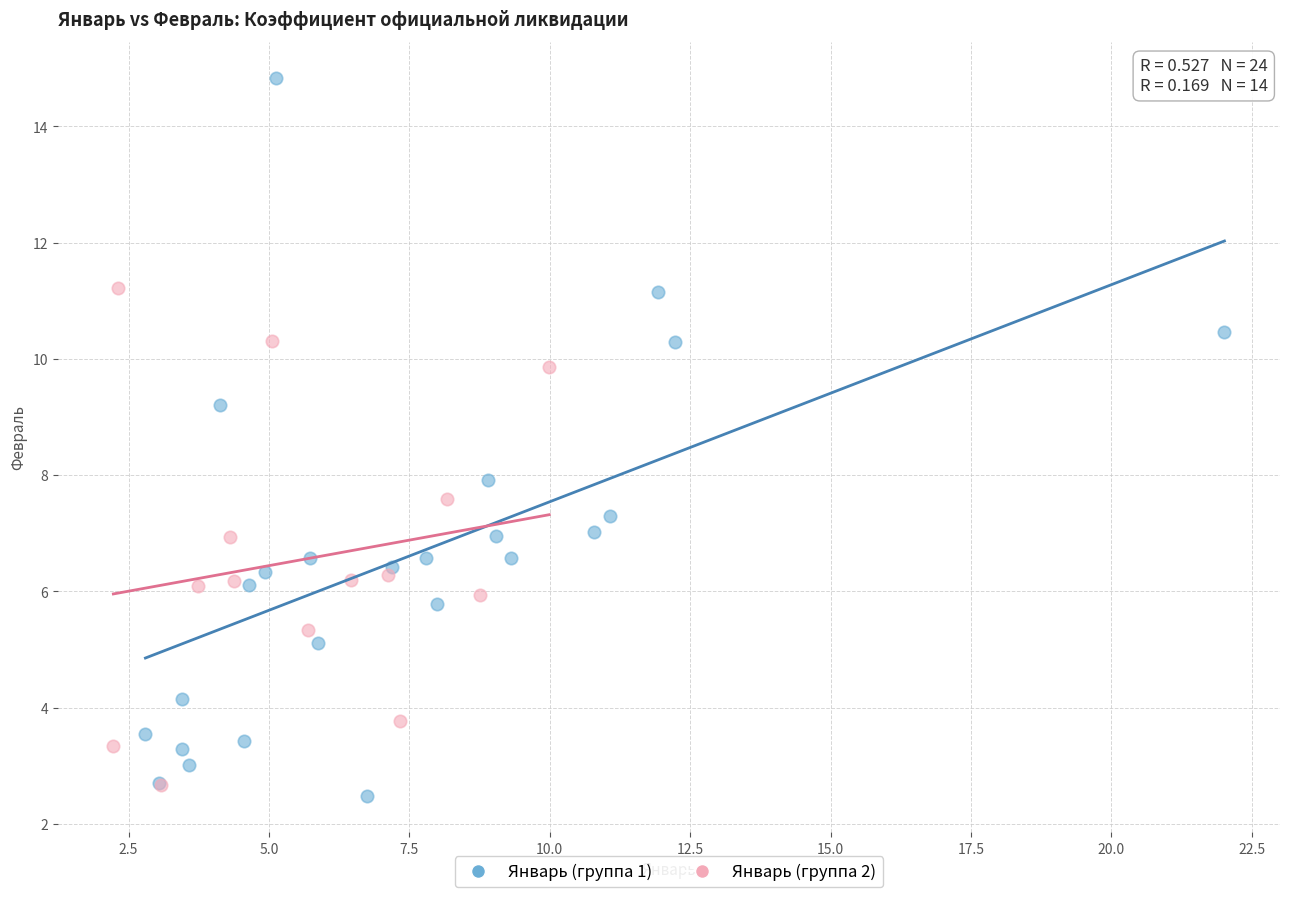

What are all the series names shown in the legend?

Январь (группа 1), Январь (группа 2)